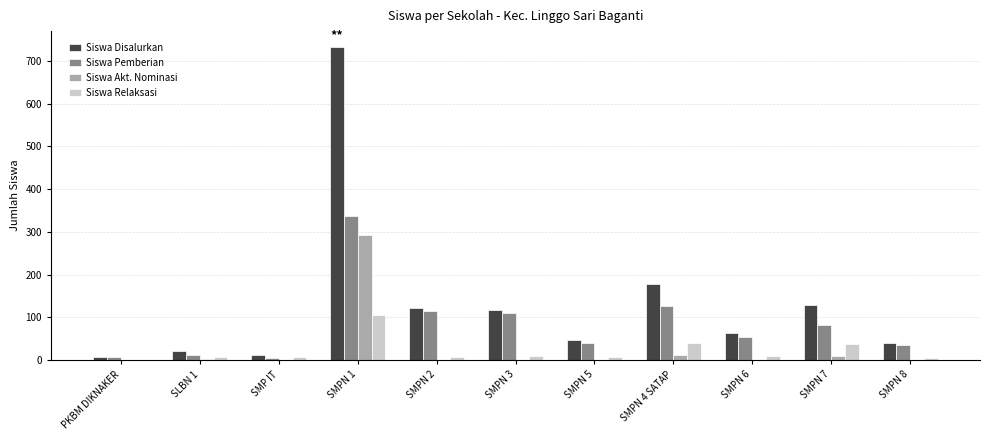

What is the highest value of the Siswa Relaksasi series?

105